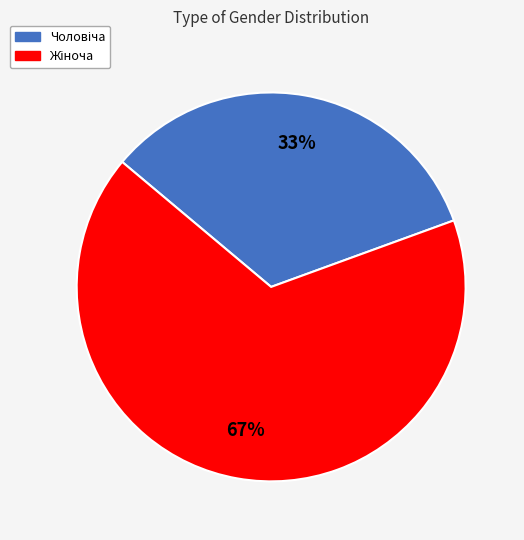

Is there a majority slice in this chart?

Yes